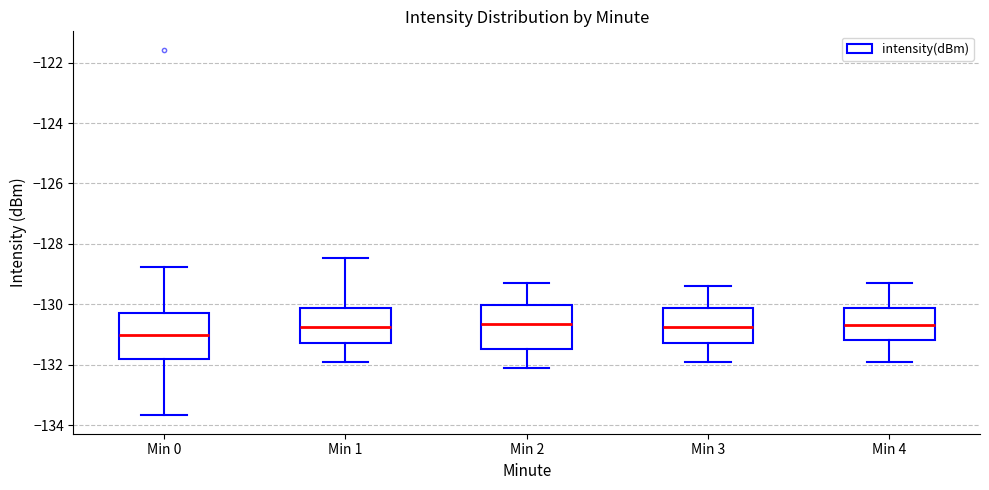

Where does the upper whisker of the box for Min 4 end on the y-axis? The values are not printed on the chart, so give them approximately, as read against the axis.

-129.2